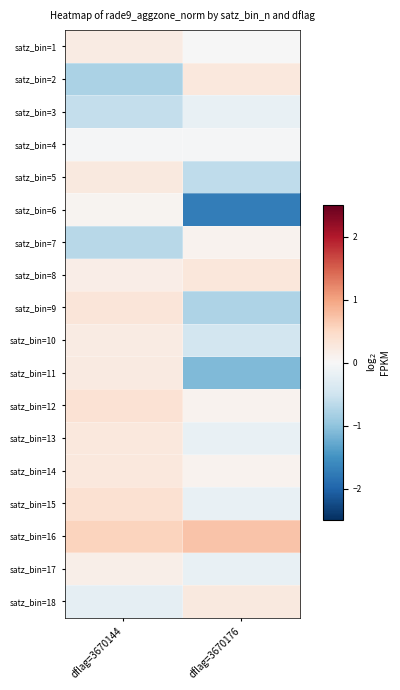

Reading left to right, transcribe all the data shown in this chart.

satz_bin=1: dflag=3670144=0.2	dflag=3670176=-0.0
satz_bin=2: dflag=3670144=-0.8	dflag=3670176=0.3
satz_bin=3: dflag=3670144=-0.6	dflag=3670176=-0.2
satz_bin=4: dflag=3670144=-0.0	dflag=3670176=-0.0
satz_bin=5: dflag=3670144=0.2	dflag=3670176=-0.6
satz_bin=6: dflag=3670144=0.1	dflag=3670176=-1.7
satz_bin=7: dflag=3670144=-0.7	dflag=3670176=0.1
satz_bin=8: dflag=3670144=0.2	dflag=3670176=0.3
satz_bin=9: dflag=3670144=0.3	dflag=3670176=-0.8
satz_bin=10: dflag=3670144=0.2	dflag=3670176=-0.5
satz_bin=11: dflag=3670144=0.2	dflag=3670176=-1.1
satz_bin=12: dflag=3670144=0.4	dflag=3670176=0.1
satz_bin=13: dflag=3670144=0.3	dflag=3670176=-0.2
satz_bin=14: dflag=3670144=0.3	dflag=3670176=0.1
satz_bin=15: dflag=3670144=0.4	dflag=3670176=-0.2
satz_bin=16: dflag=3670144=0.6	dflag=3670176=0.7
satz_bin=17: dflag=3670144=0.1	dflag=3670176=-0.2
satz_bin=18: dflag=3670144=-0.2	dflag=3670176=0.2